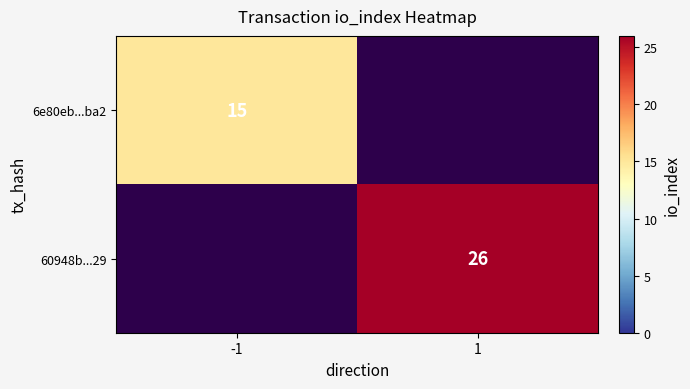

Is the value of 60948b...29 at 1 greater than the value of 6e80eb...ba2 at -1?

Yes